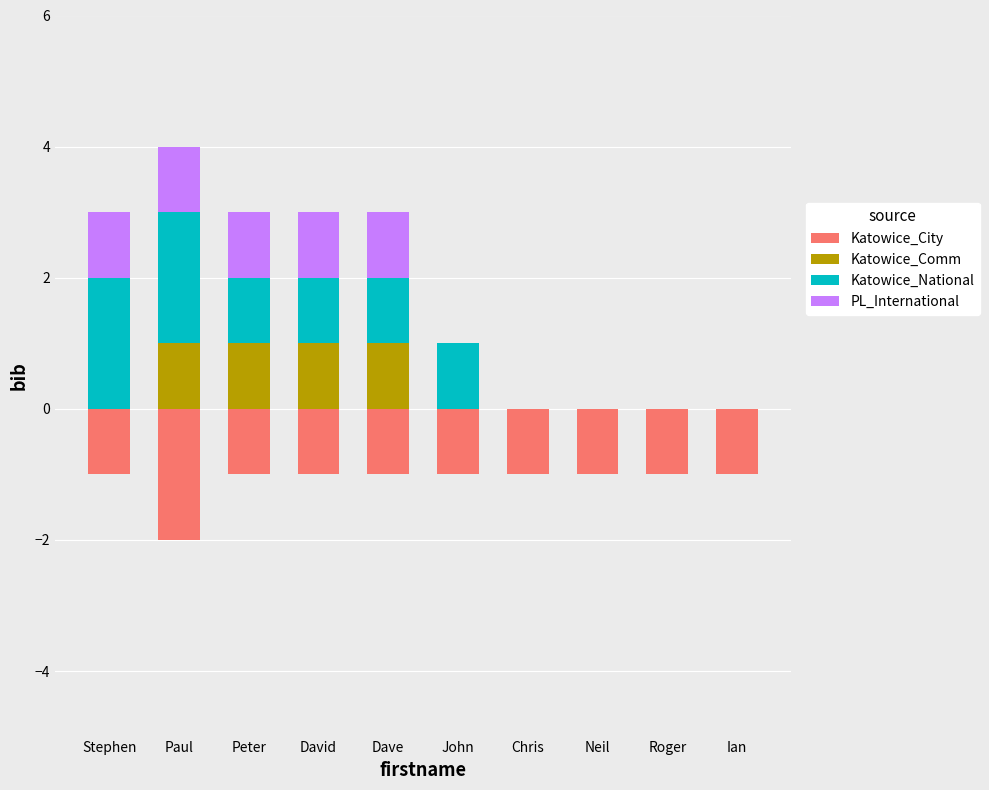

How many groups of bars are there?

10